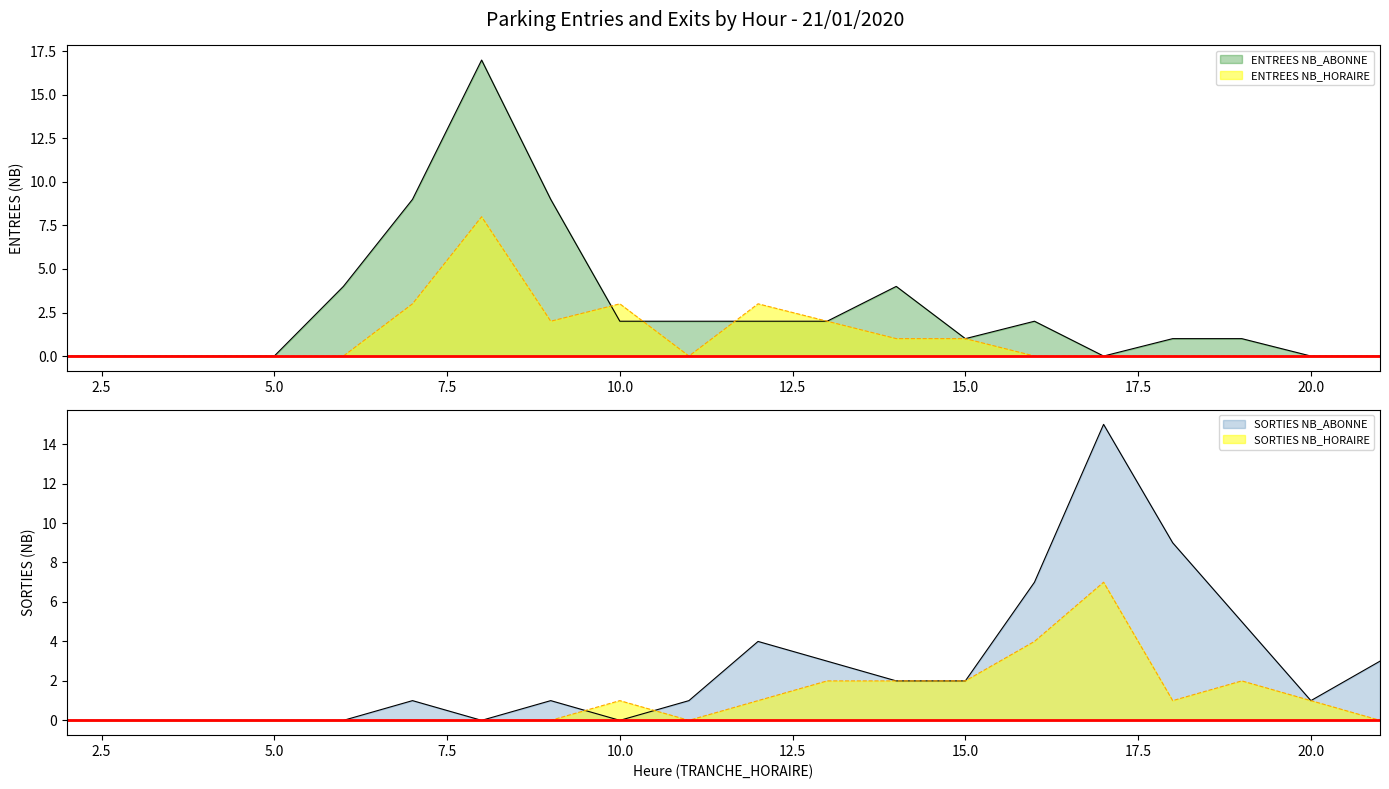

At which category is the sum across all series the highest?

8